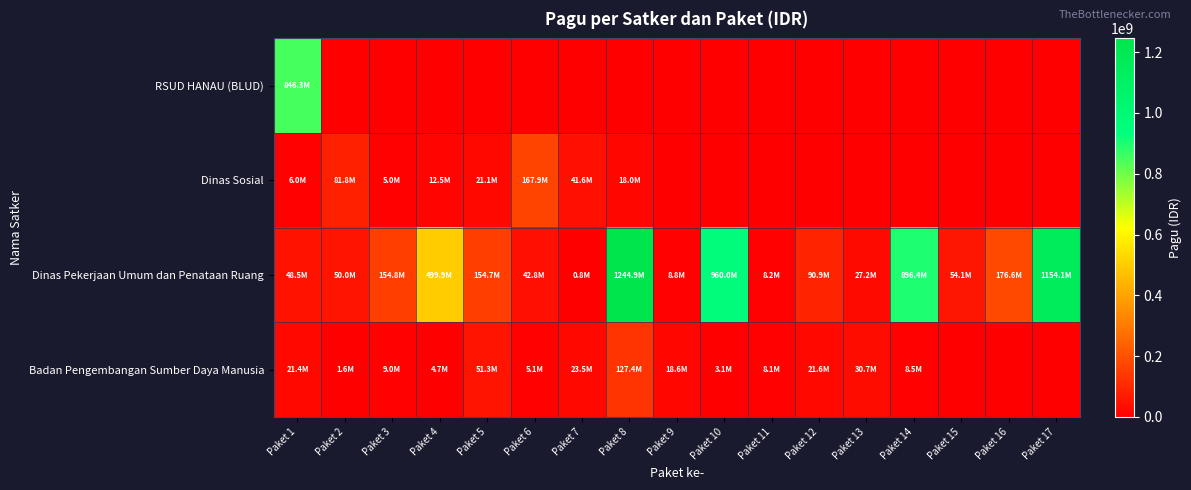

Which series has the largest range (max minus min)?

Dinas Pekerjaan Umum dan Penataan Ruang